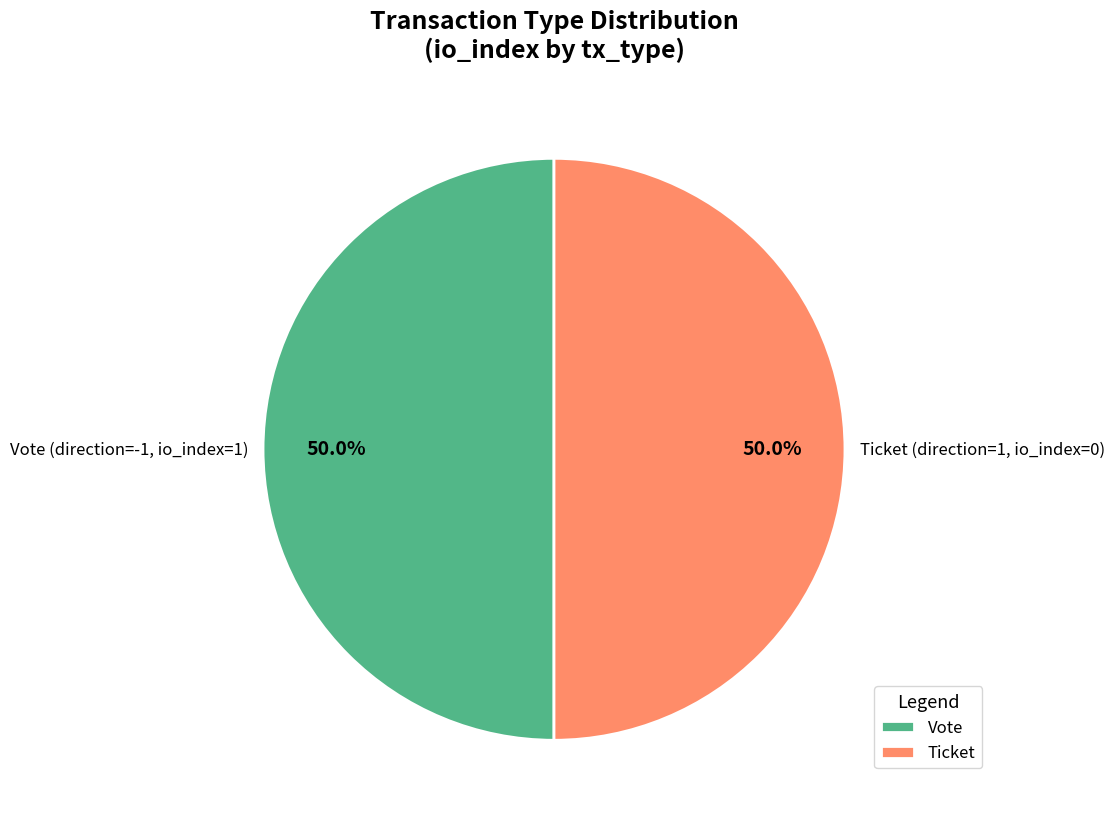

What is the ratio of the value at Ticket (direction=1, io_index=0) to the value at Vote (direction=-1, io_index=1)?

1.0